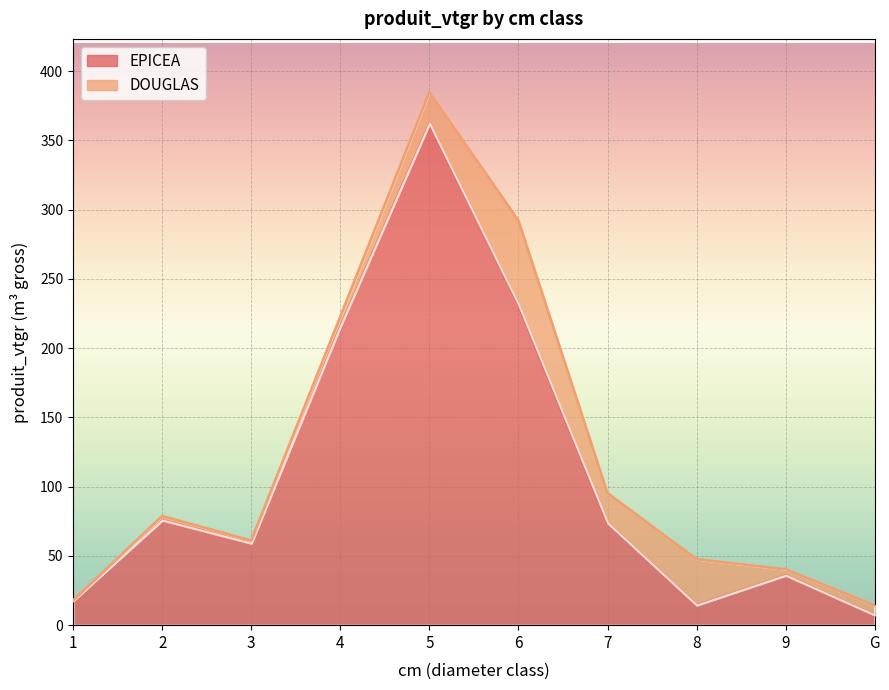

What is the greatest value displayed?

362.3